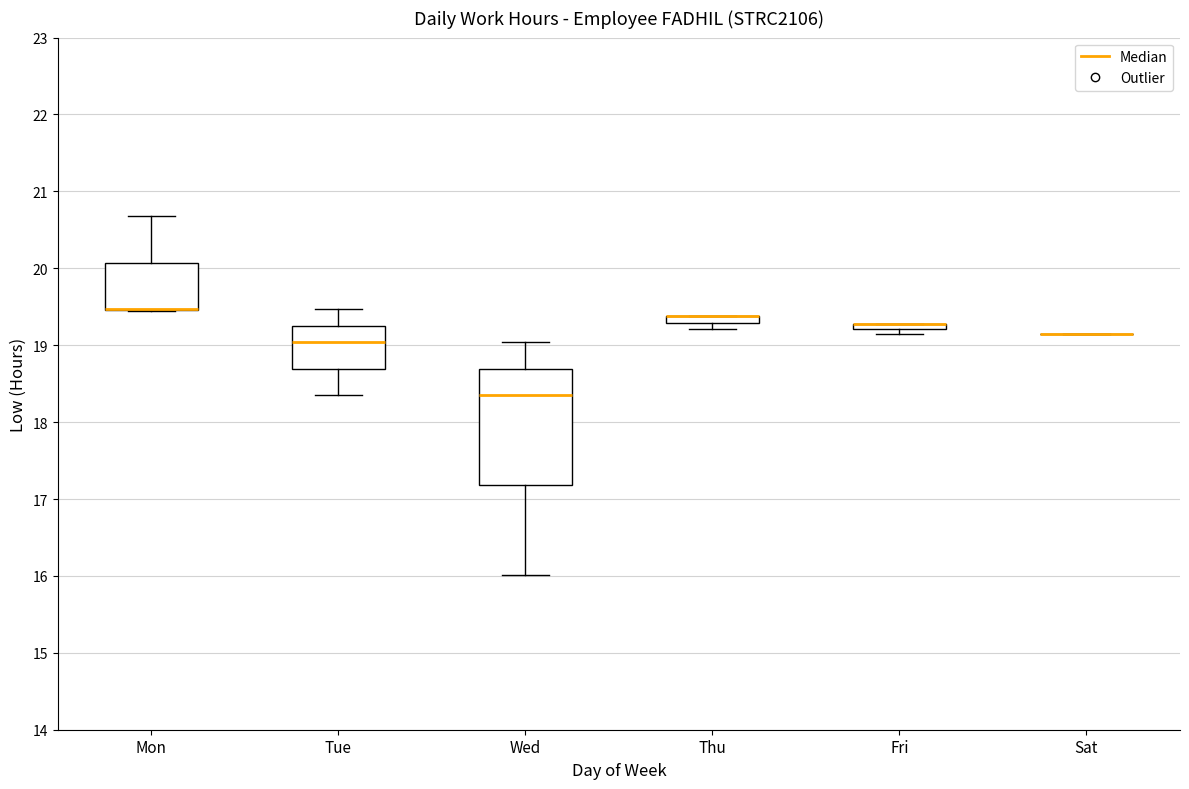

Where is the lower edge of the box for Tue on the y-axis? The values are not printed on the chart, so give them approximately, as read against the axis.

18.7